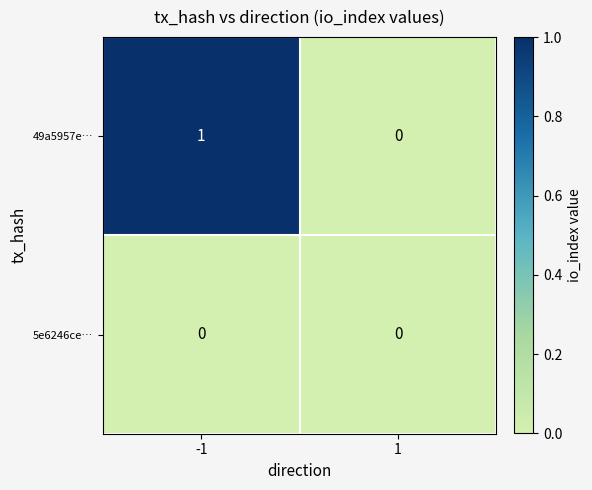

The 5e6246ce… series shows 0 at -1. True or false?

True